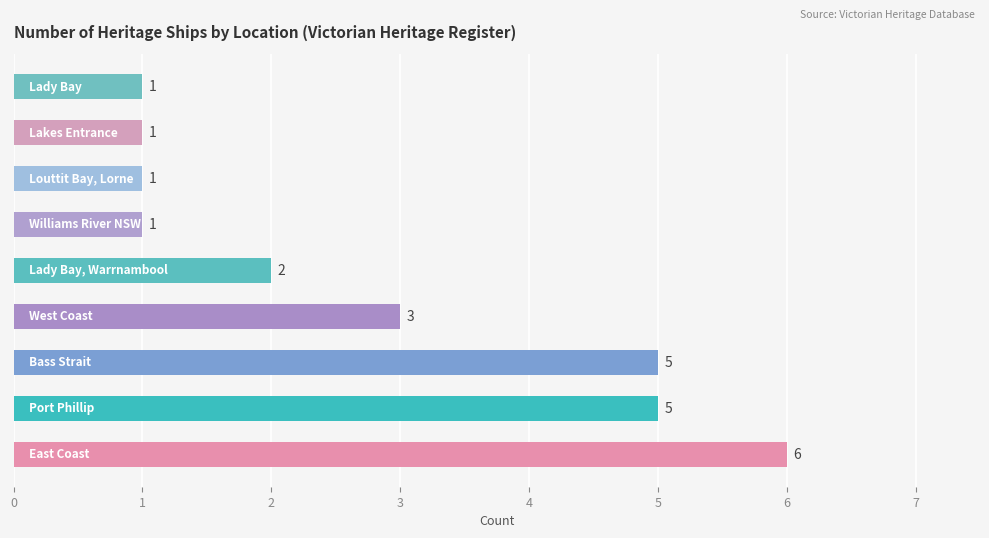

How many values are between 1 and 5?

8